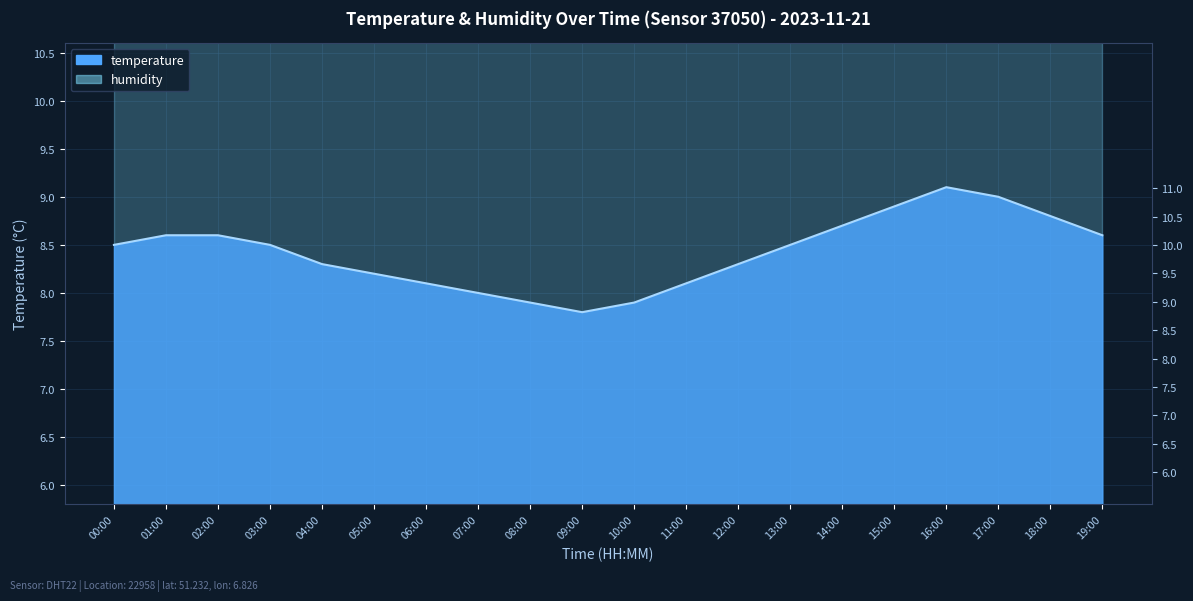

What is the smallest value displayed?

7.8